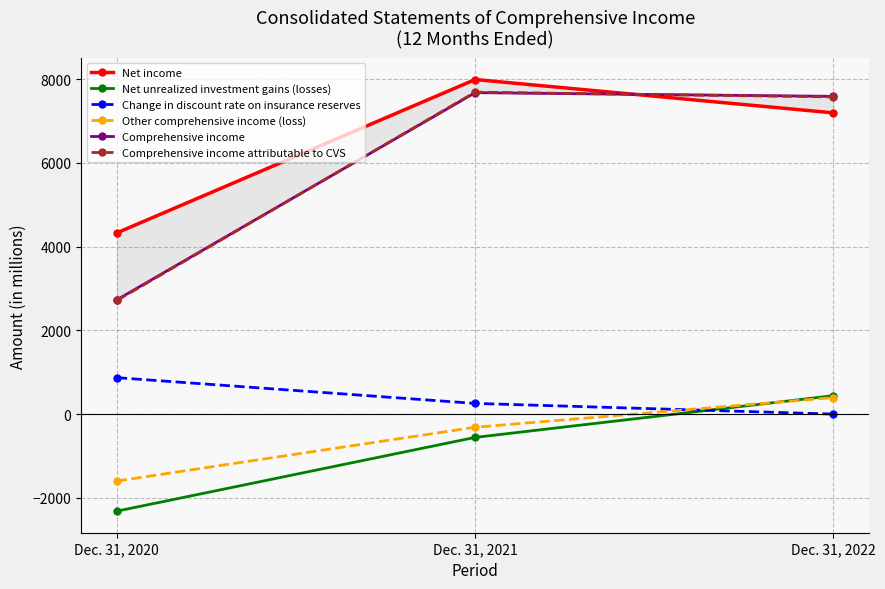

Reading right to left, list all the values displayed in this chart.

Net income: Dec. 31, 2022=7192	Dec. 31, 2021=7989	Dec. 31, 2020=4327
Net unrealized investment gains (losses): Dec. 31, 2022=440	Dec. 31, 2021=-556	Dec. 31, 2020=-2317
Change in discount rate on insurance reserves: Dec. 31, 2022=0	Dec. 31, 2021=255	Dec. 31, 2020=870
Other comprehensive income (loss): Dec. 31, 2022=395	Dec. 31, 2021=-314	Dec. 31, 2020=-1598
Comprehensive income: Dec. 31, 2022=7587	Dec. 31, 2021=7675	Dec. 31, 2020=2729
Comprehensive income attributable to CVS: Dec. 31, 2022=7574	Dec. 31, 2021=7687	Dec. 31, 2020=2713